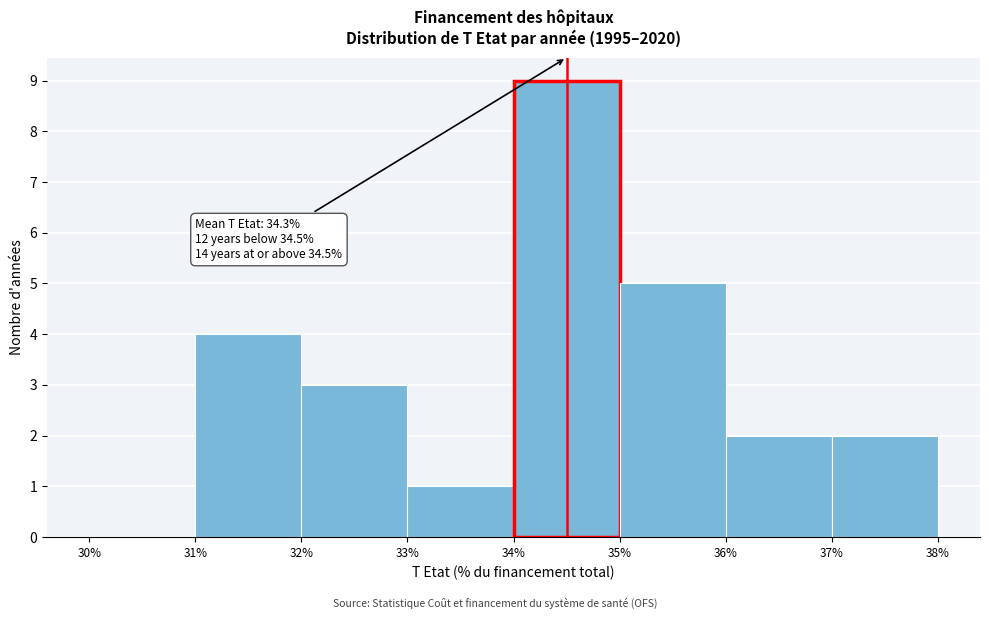

Over which range of the x-axis is the bar tallest?

34% to 35%